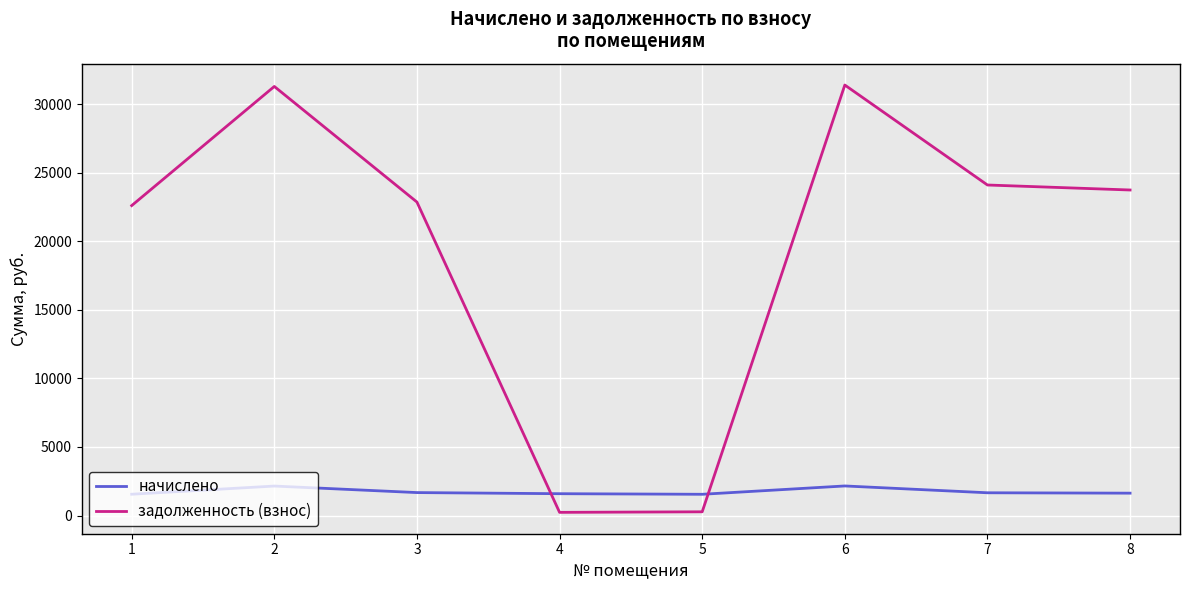

What is the maximum value shown in the chart?

31386.9